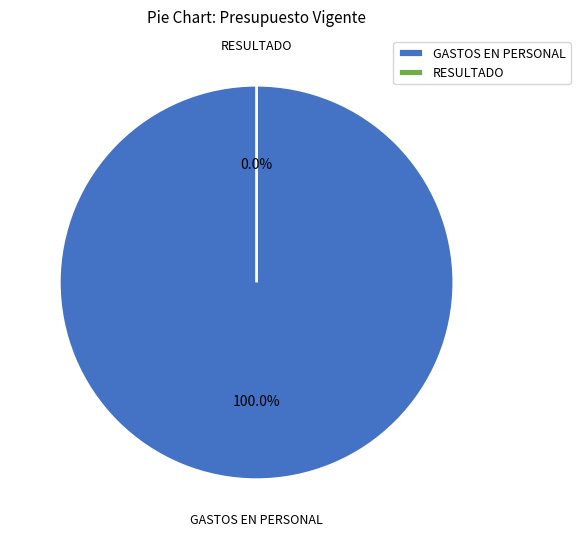

Which category has the smallest portion of the pie?

RESULTADO